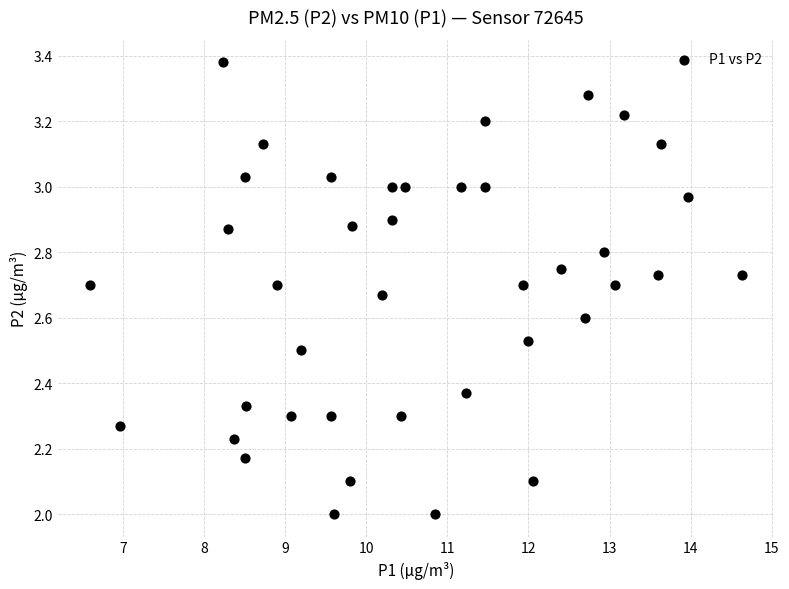

What is the range of X values (max minus min)?

8.0